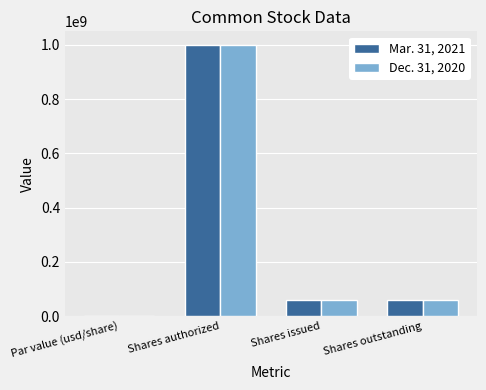

What is the maximum value for Mar. 31, 2021?

1000000000.0